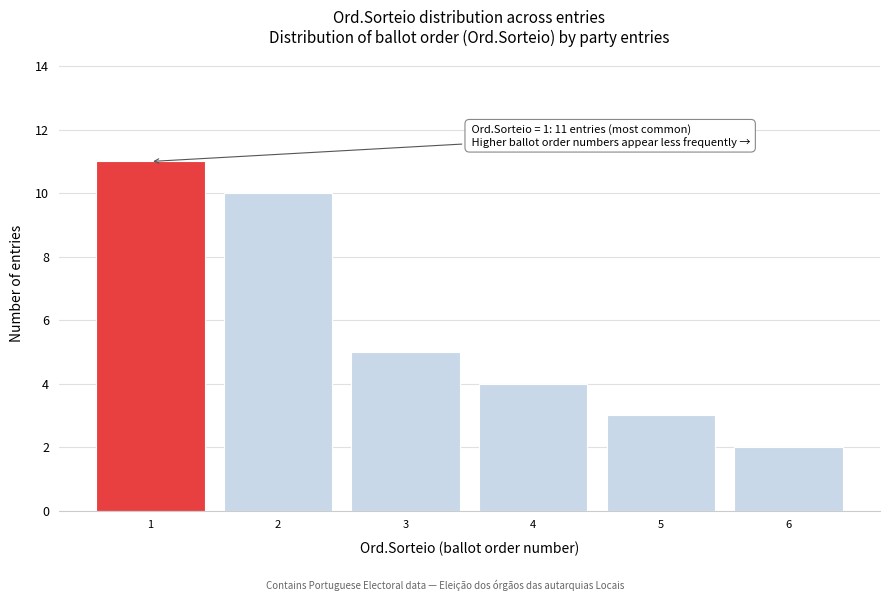

Reading left to right, list all the values displayed in this chart.

11	10	5	4	3	2